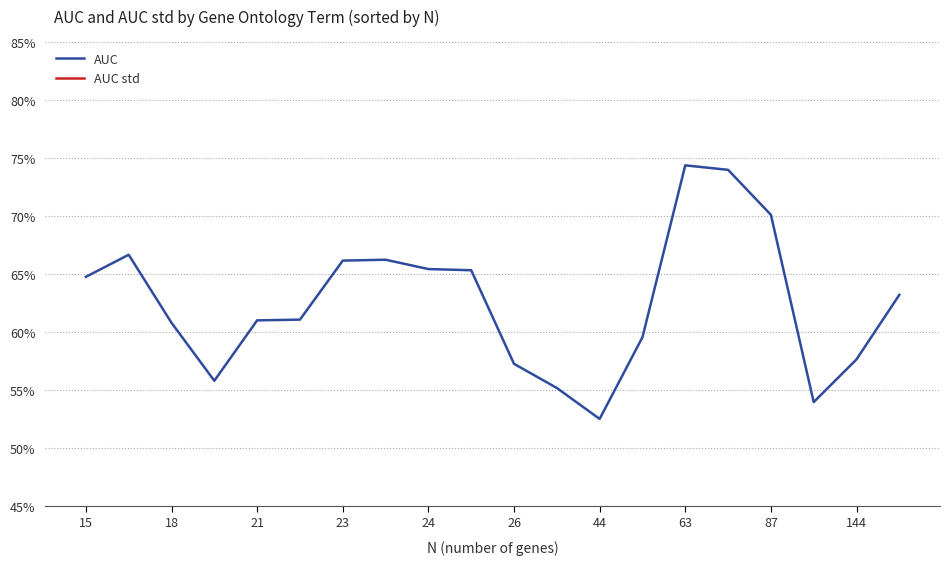

The AUC std series shows 0.0 at 24. True or false?

False